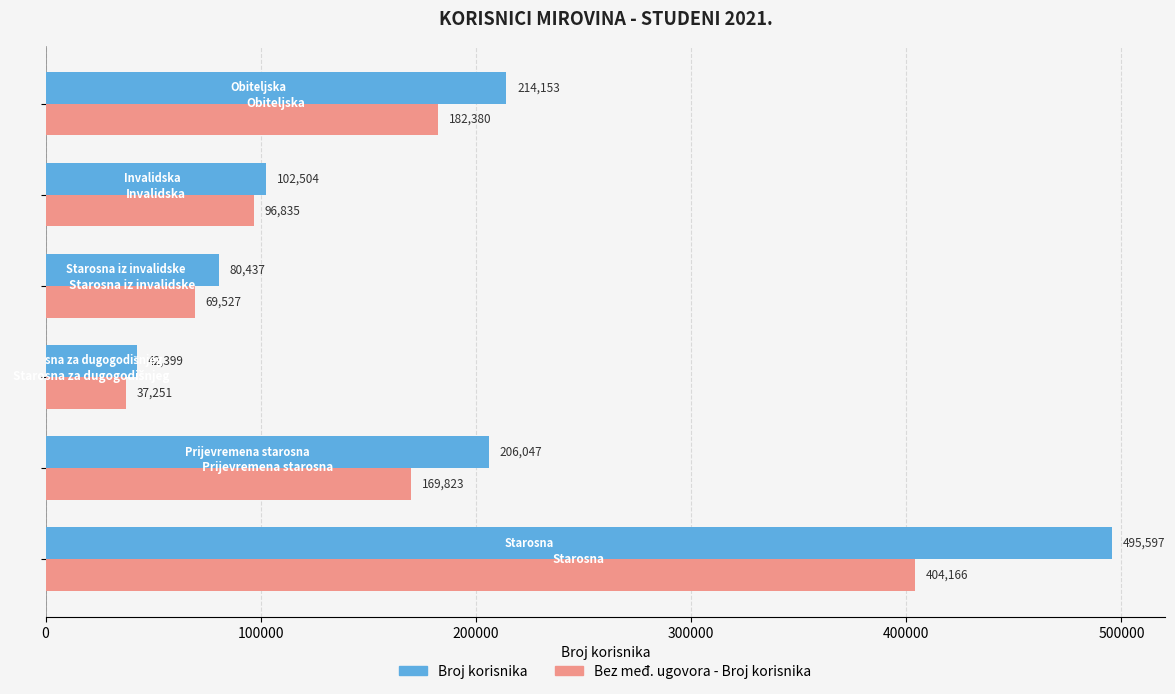

What is the sum of all Bez međ. ugovora - Broj korisnika values?

959982